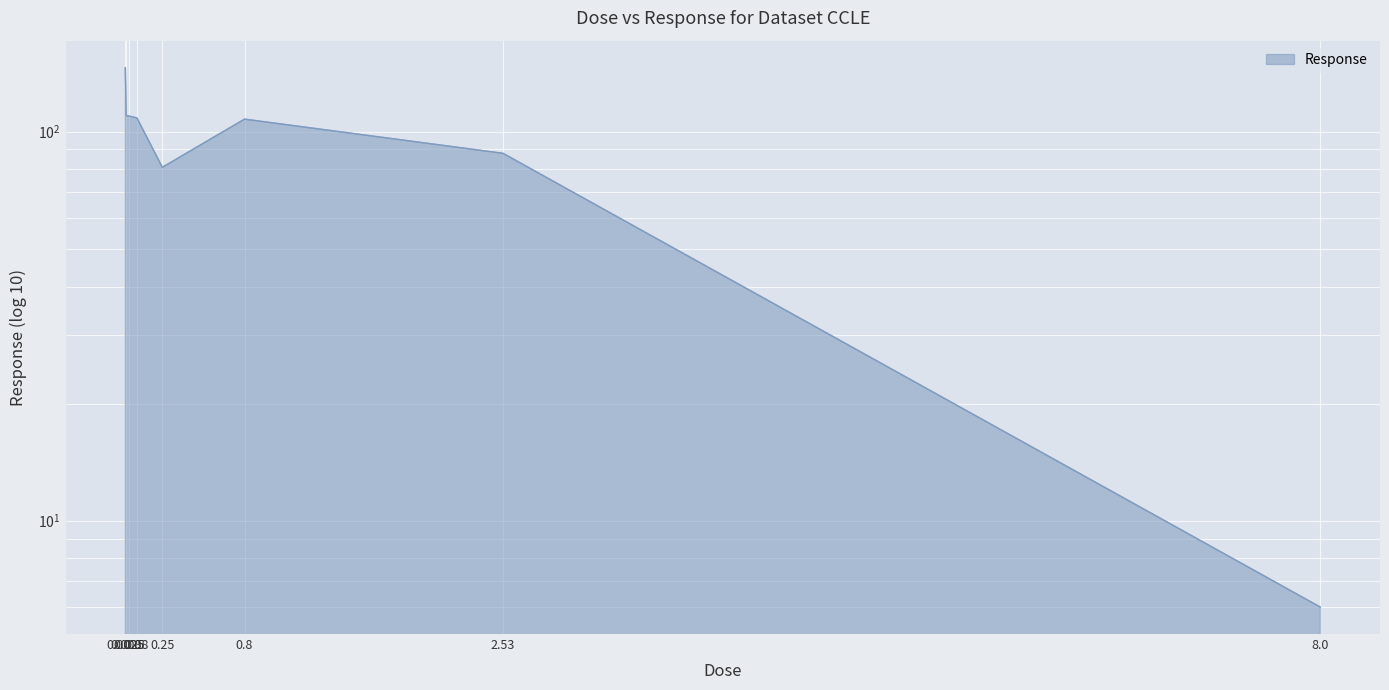

Rank the categories by value from lowest to highest.

8.0, 0.25, 2.53, 0.8, 0.08, 0.025, 0.008, 0.0025